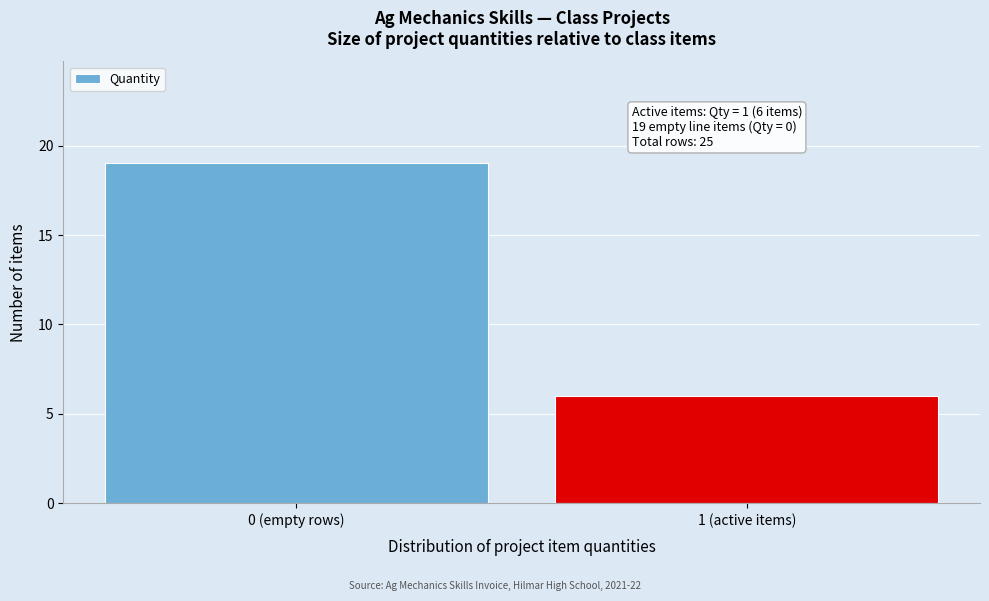

Reading right to left, transcribe all the data shown in this chart.

1 (active items)=6	0 (empty rows)=19